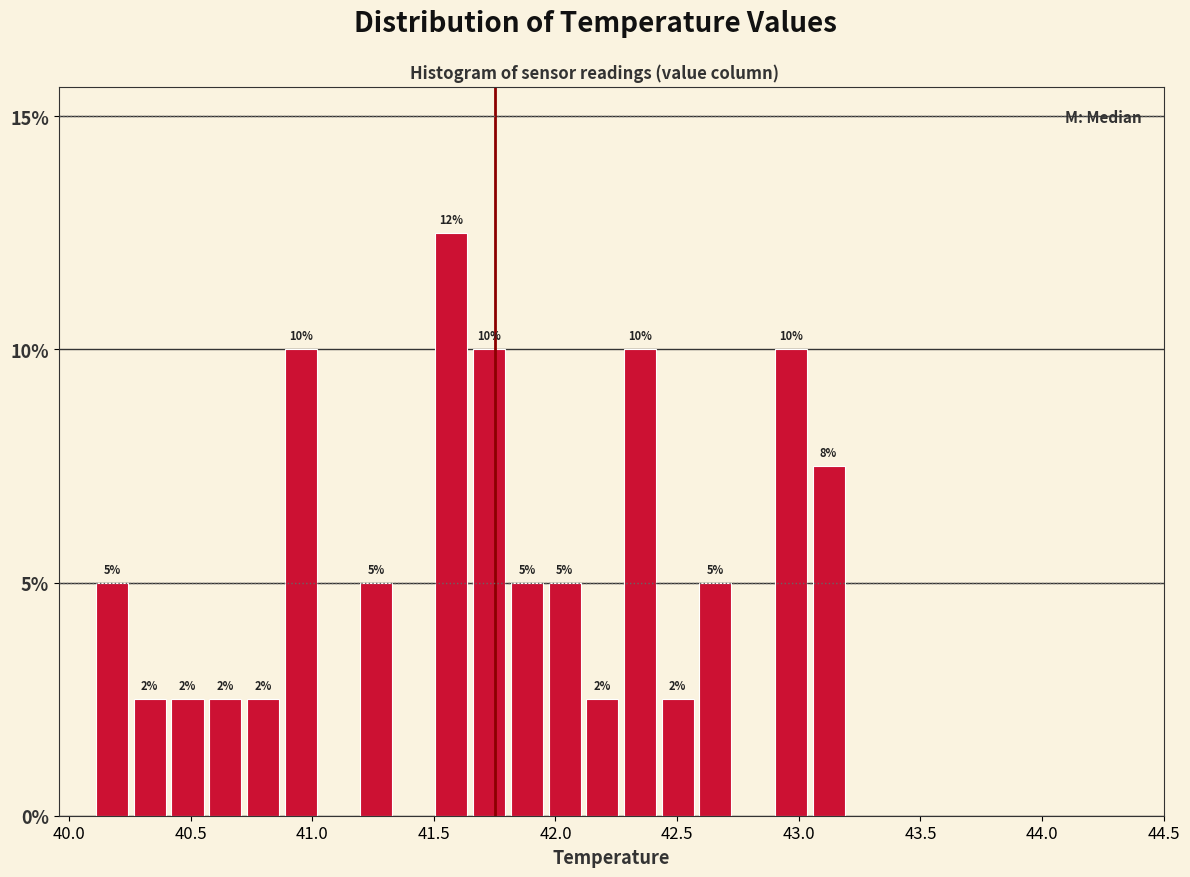

Around what value on the x-axis is the tallest bar? Give the approximate position of its centre, as read against the axis.

41.55